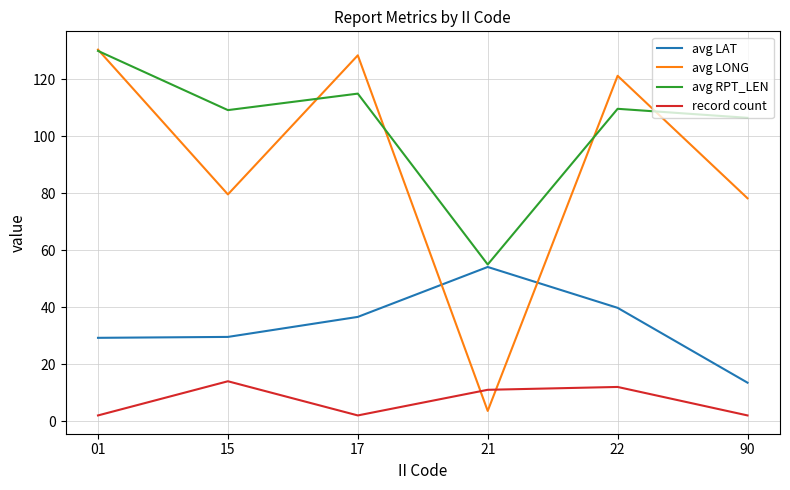

True or false: avg RPT_LEN and record count intersect in this chart.

False